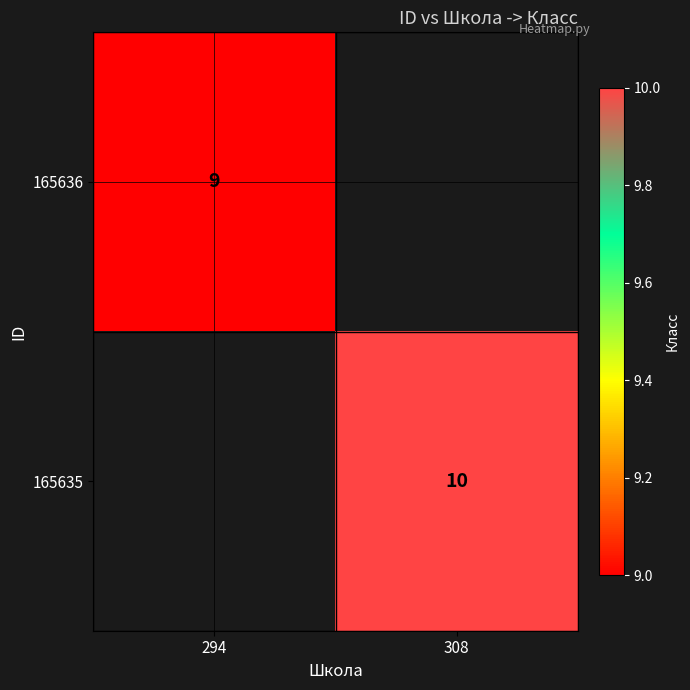

The value of 165635 at 308 is 13. True or false?

False